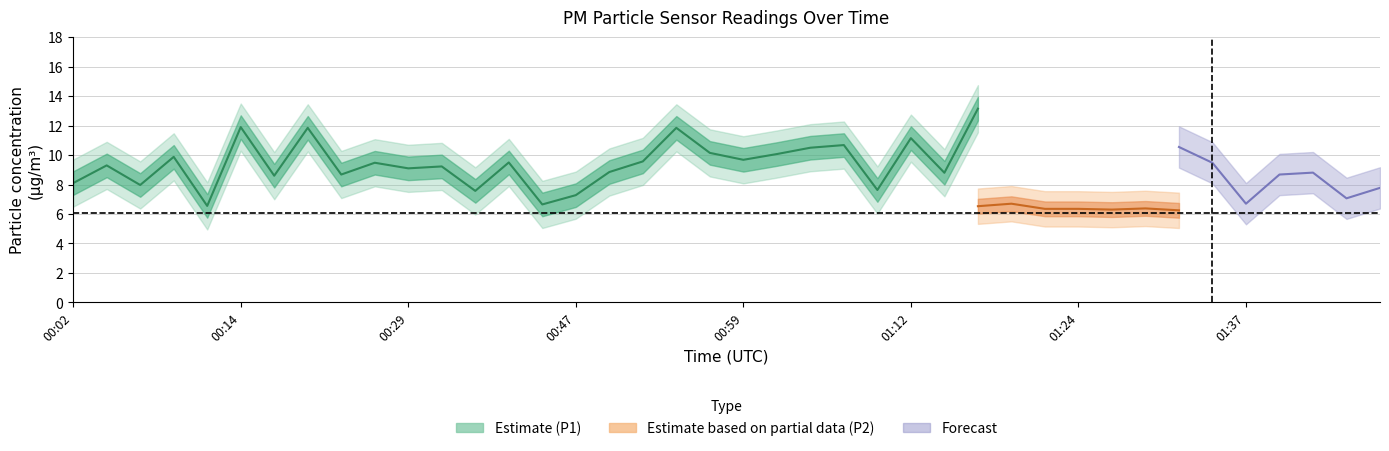

True or false: P1 and P2 intersect in this chart.

False